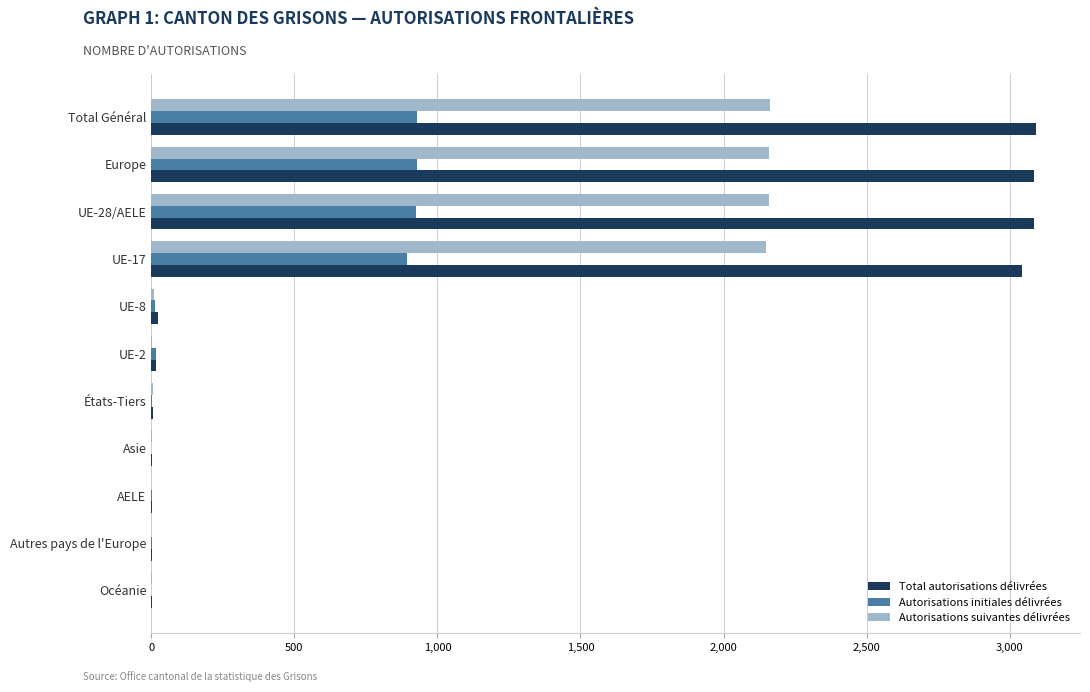

Is the value of Total autorisations délivrées at UE-28/AELE greater than the value of Autorisations suivantes délivrées at États-Tiers?

Yes